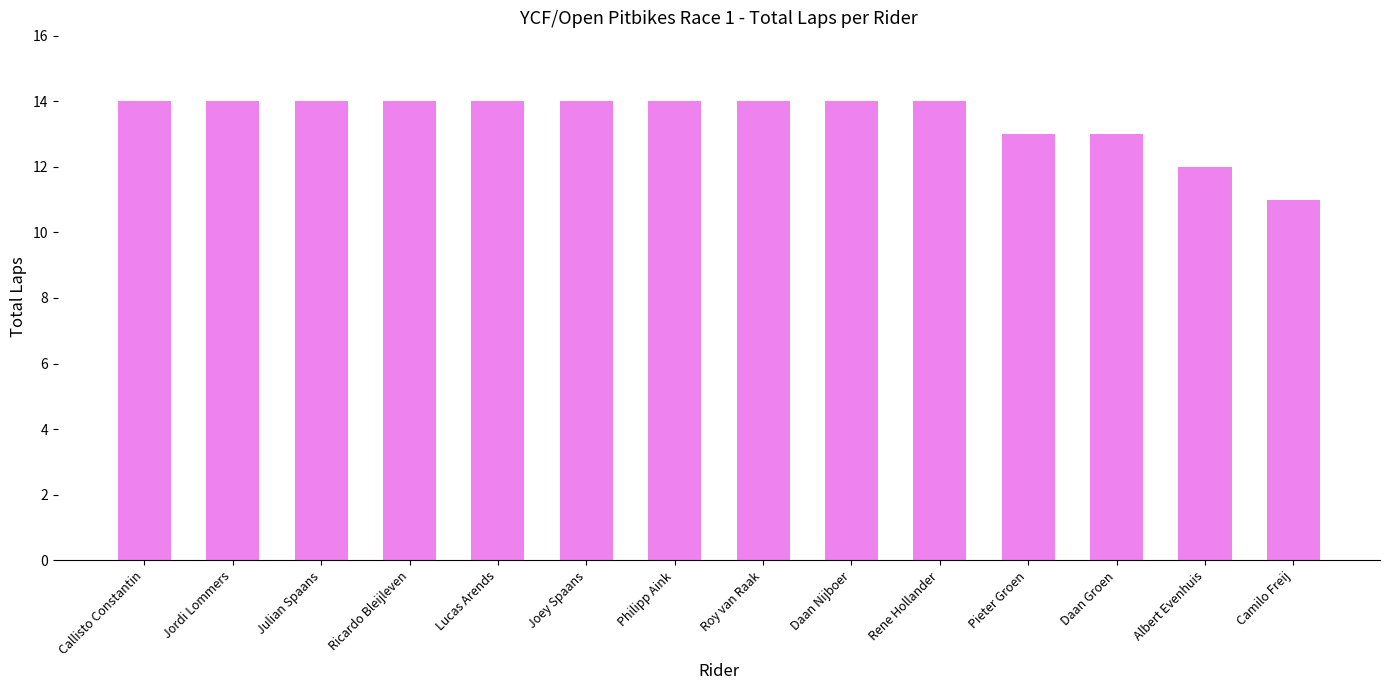

The chart shows a value of 21 at Philipp Aink. True or false?

False